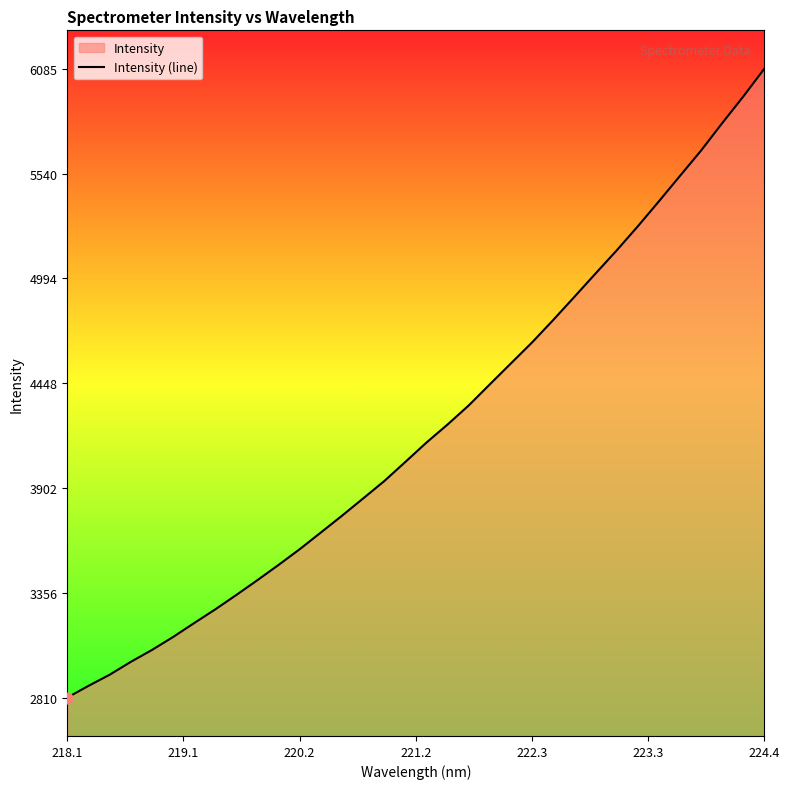

At which category does the chart reach its peak across all series?

224.4